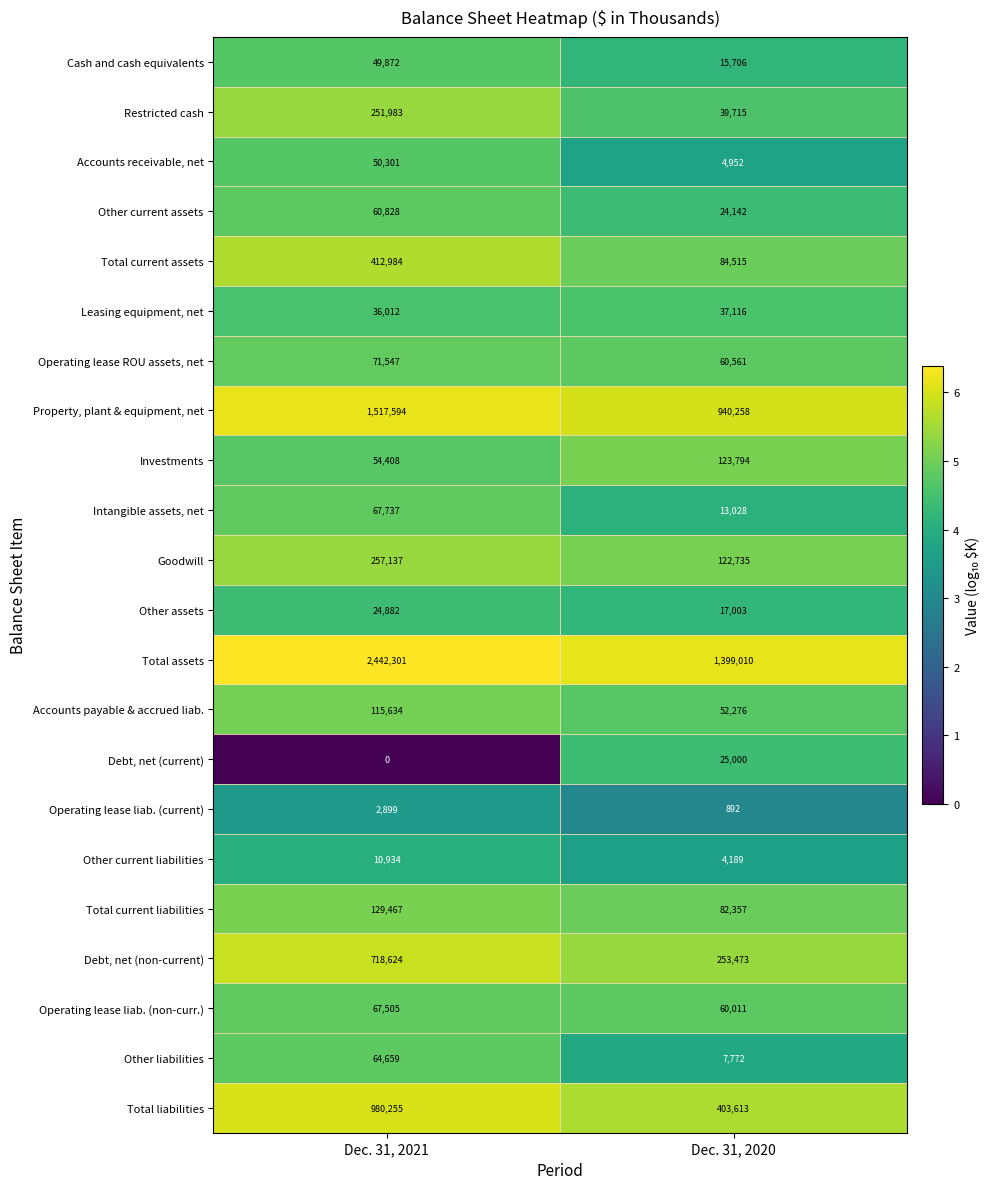

Read the Total liabilities value at Dec. 31, 2020, to the nearest 10.

403610